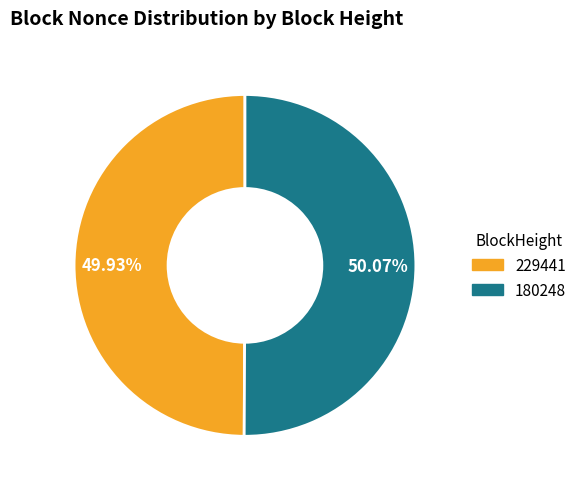

Count the number of slices in the pie.

2